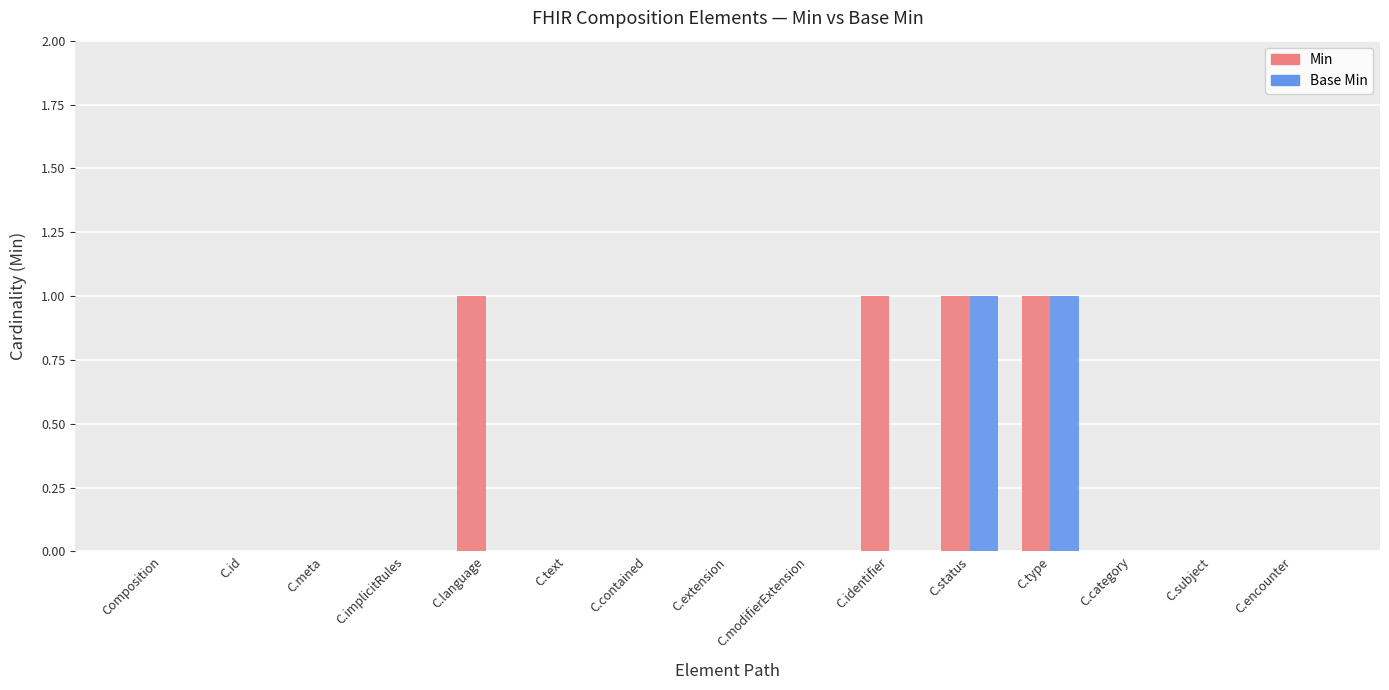

What is the total value across all series at C.identifier?

1